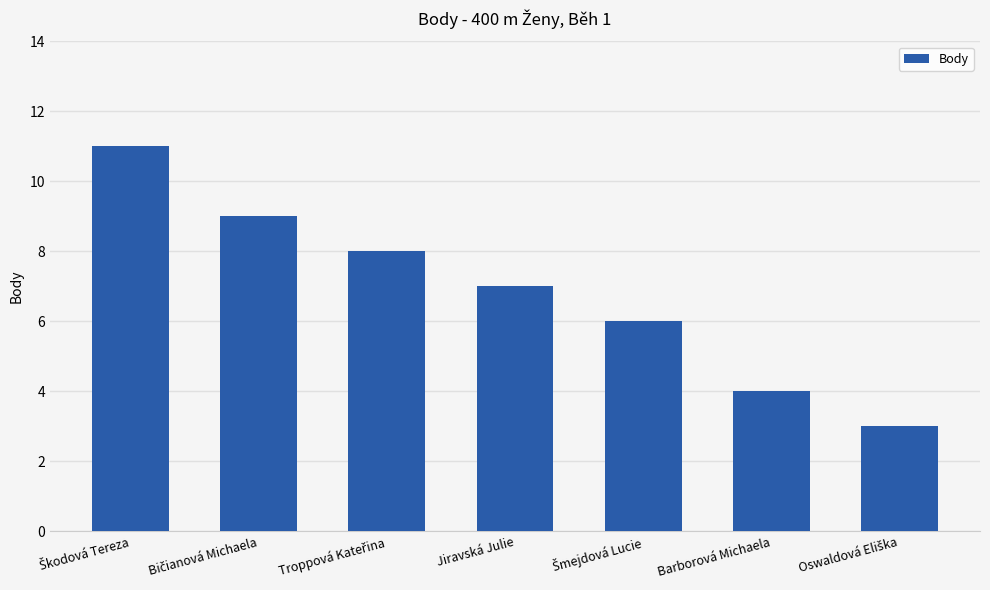

What is the value of the 1st bar from the left?

11